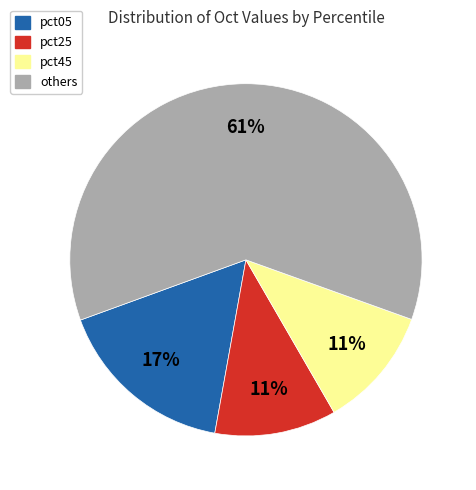

Approximately how many times larger is the value at pct05 compared to others?

0.3